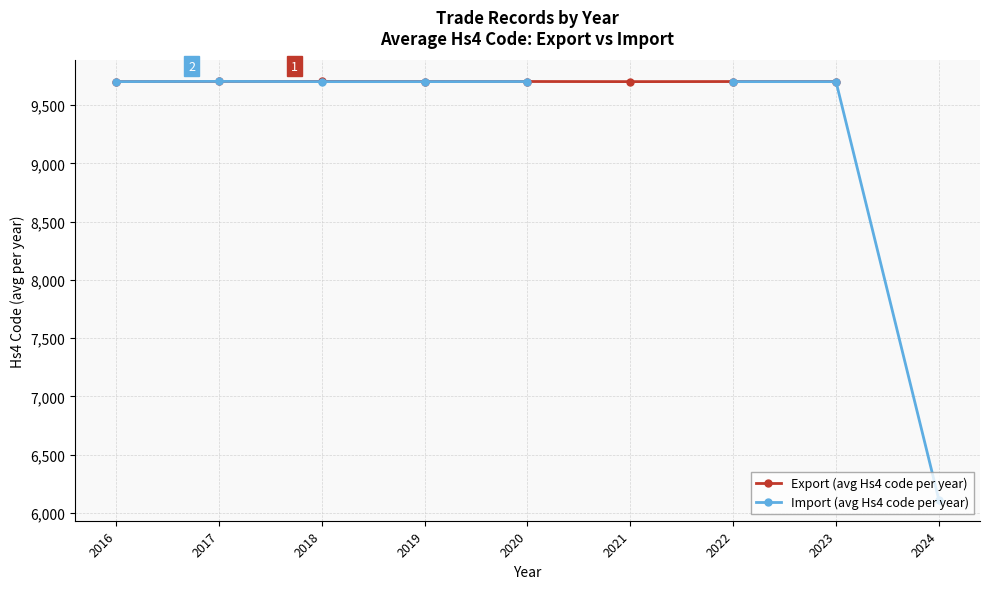

What is the minimum value for Import (avg Hs4 code per year)?

6112.0